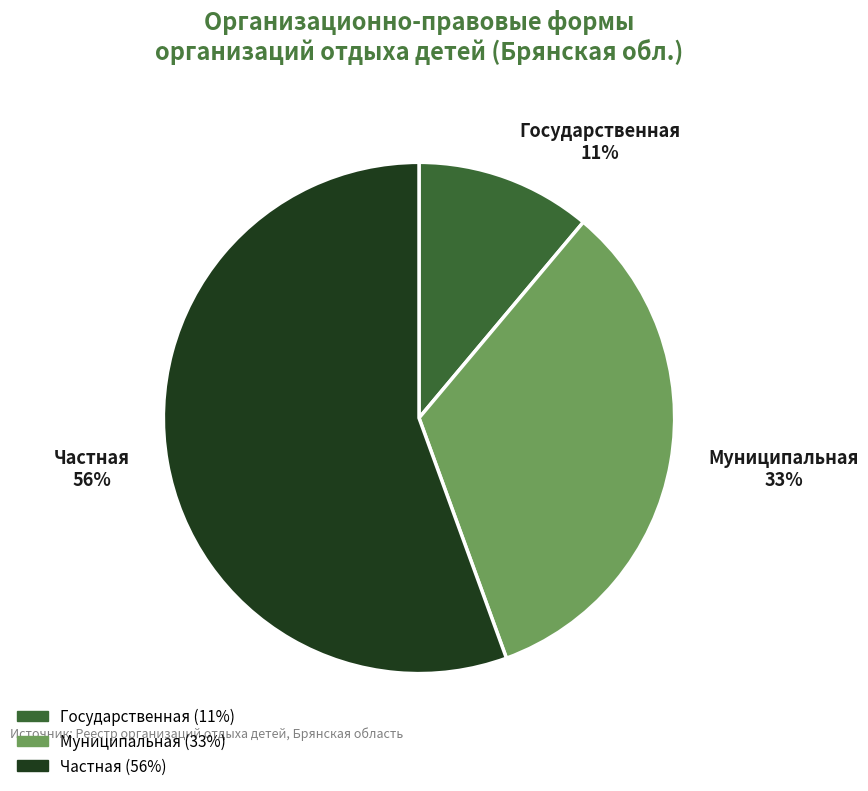

What is the majority slice?

Частная